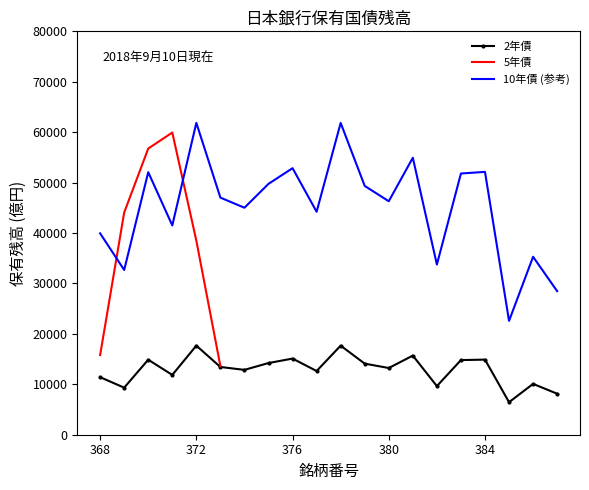

The value of 2年債 at 368 is 15779.7. True or false?

False